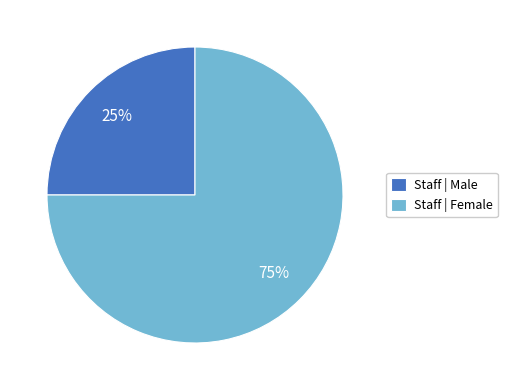

Is there a majority slice in this chart?

Yes